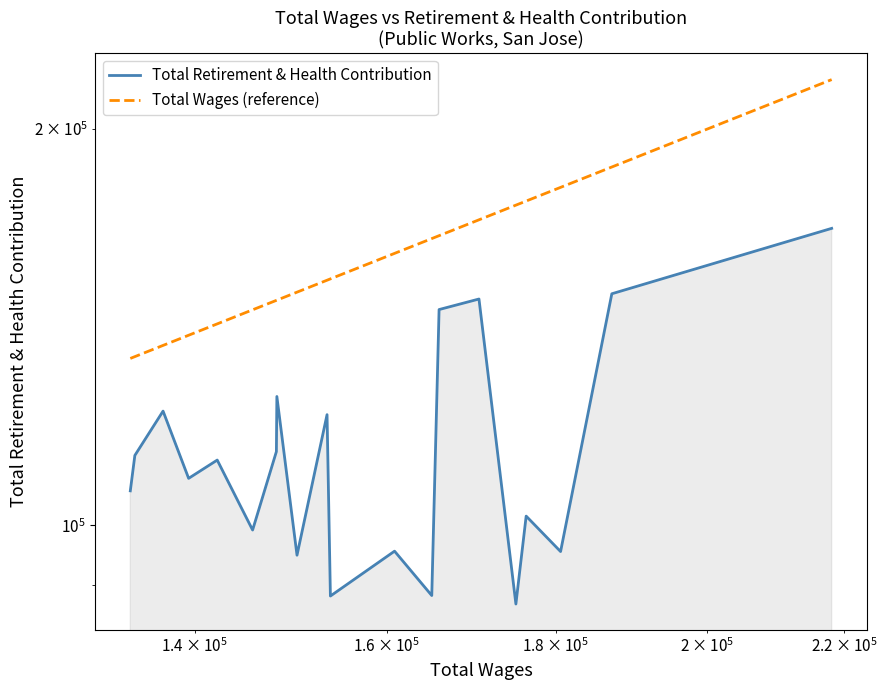

What are all the series names shown in the legend?

Total Retirement & Health Contribution, Total Wages (reference)